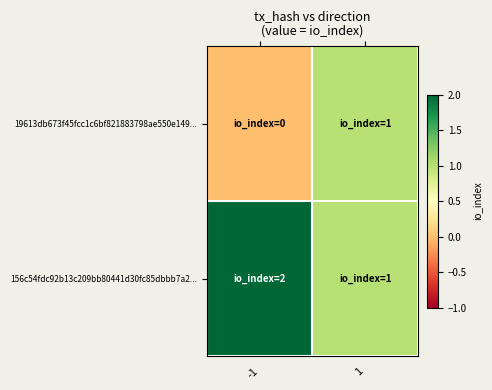

Rank the series at 1 from highest to lowest value.

19613db673f45fcc1c6bf821883798ae550e149..., 156c54fdc92b13c209bb80441d30fc85dbbb7a2...